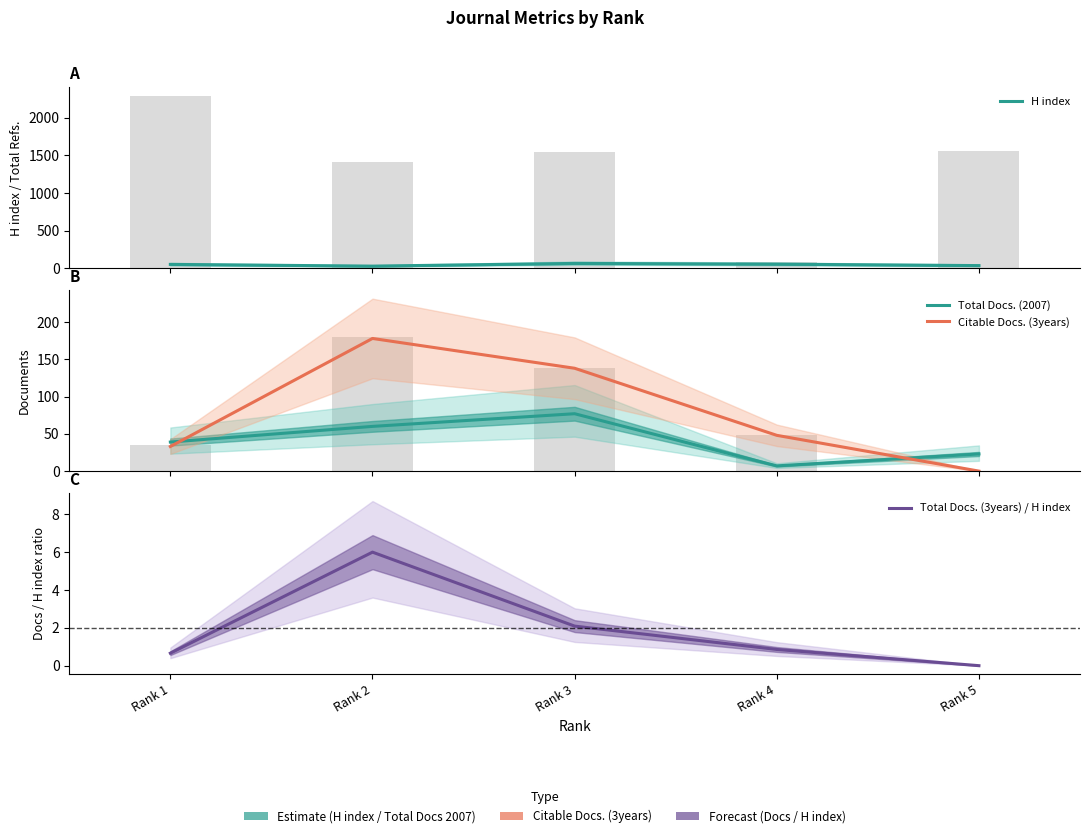

Reading left to right, list all the values displayed in this chart.

H index: 52.0	29.0	65.0	55.0	36.0
Total Docs. (2007): 39.0	60.0	77.0	7.0	23.0
Citable Docs. (3years): 33.0	178.0	138.0	48.0	0.0
Total Docs. (3years) / H index: 0.7	6.0	2.1	0.9	0.0